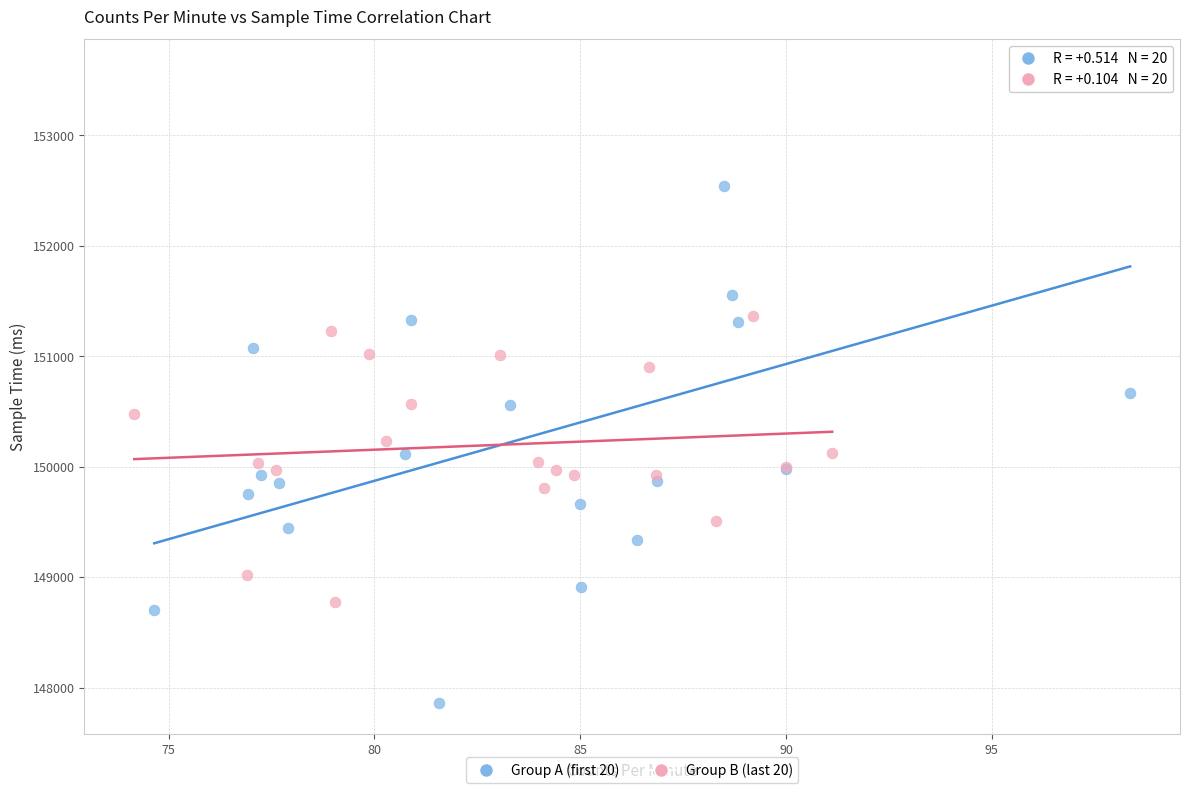

Which series reaches the maximum Y coordinate?

Group A (first 20)